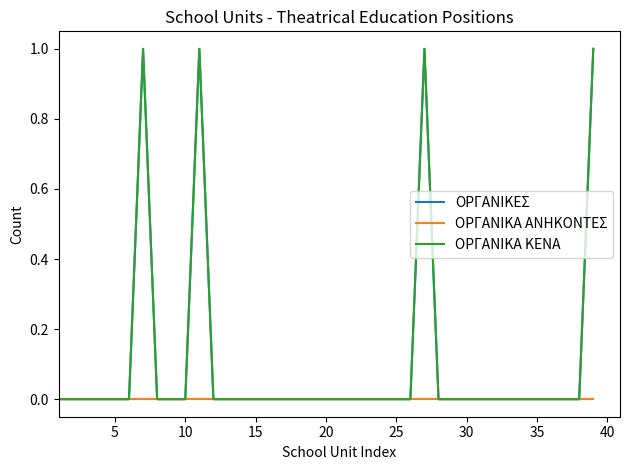

True or false: ΟΡΓΑΝΙΚΕΣ has more than 2 interior local peaks.

True